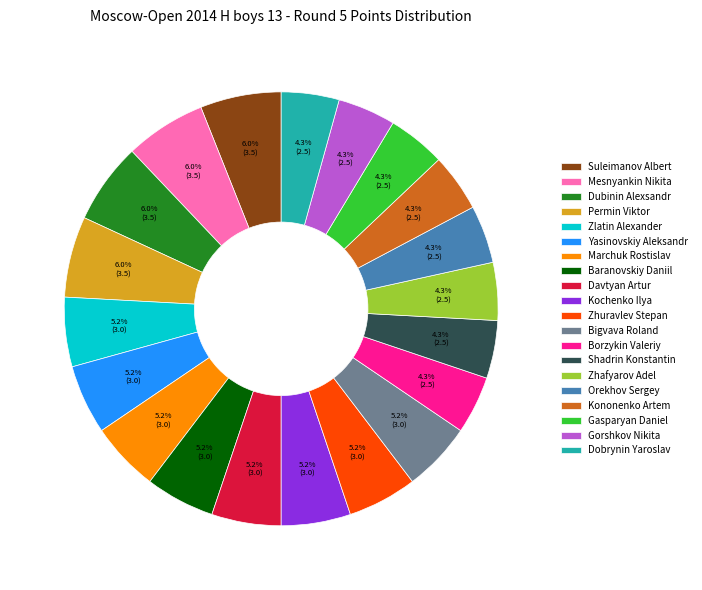

What is the ratio of the value at Gorshkov Nikita to the value at Borzykin Valeriy?

1.0